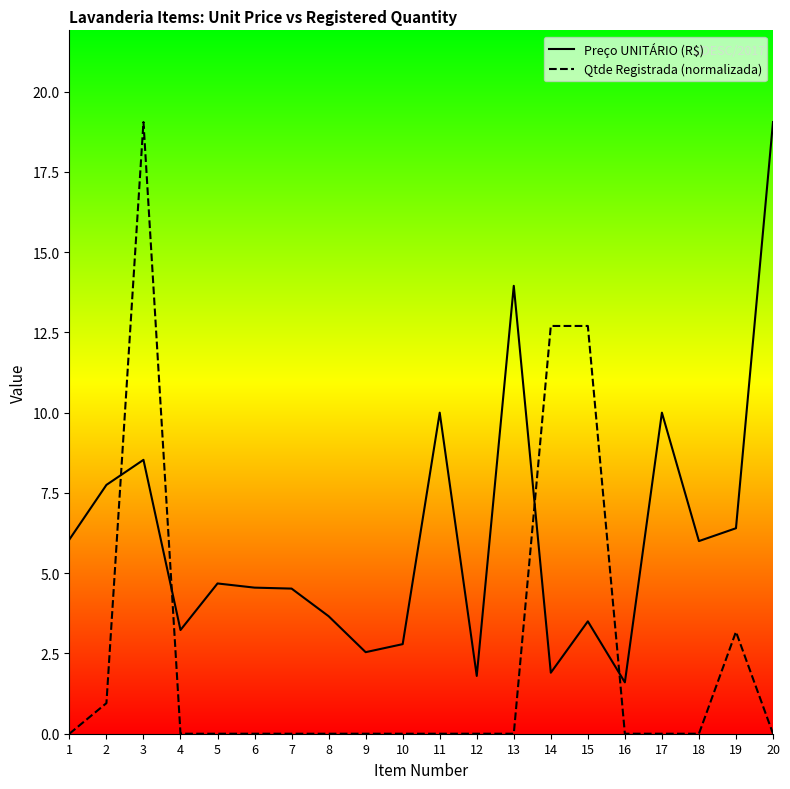

How many values in the Preço UNITÁRIO (R$) series are below 4?

8